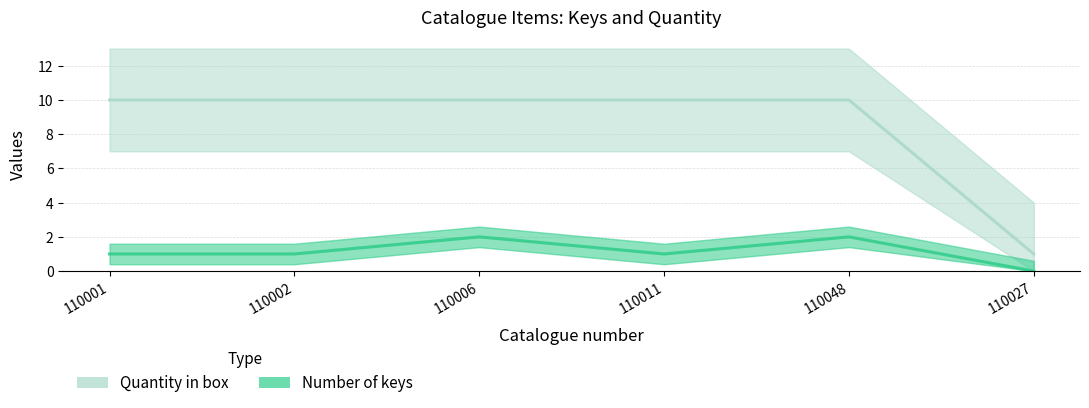

Between 110002 and 110027, which is larger?

110002